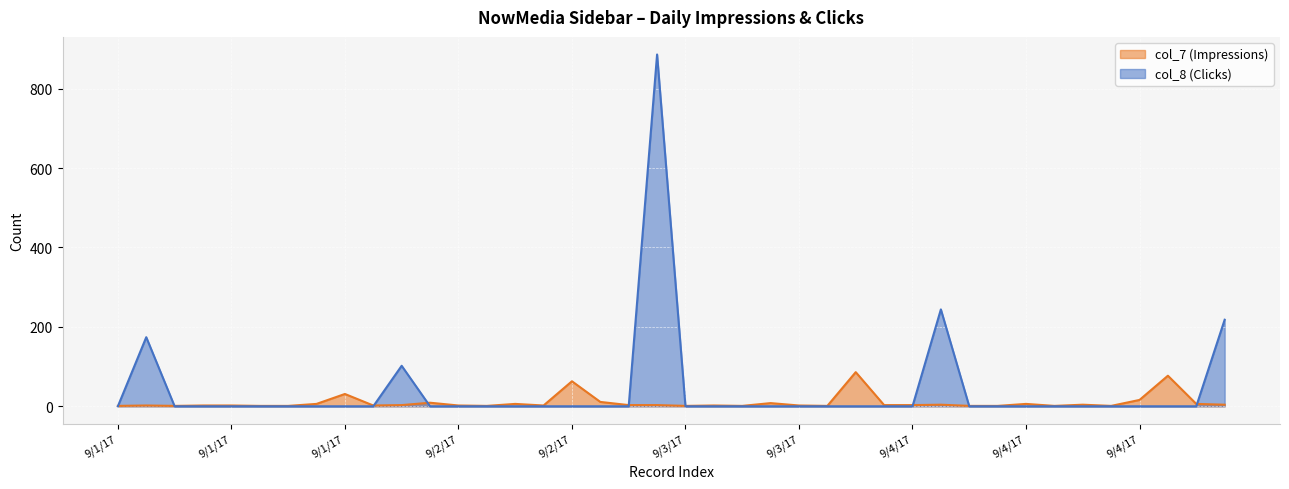

Which series has the largest total across all categories?

col_8 (Clicks)